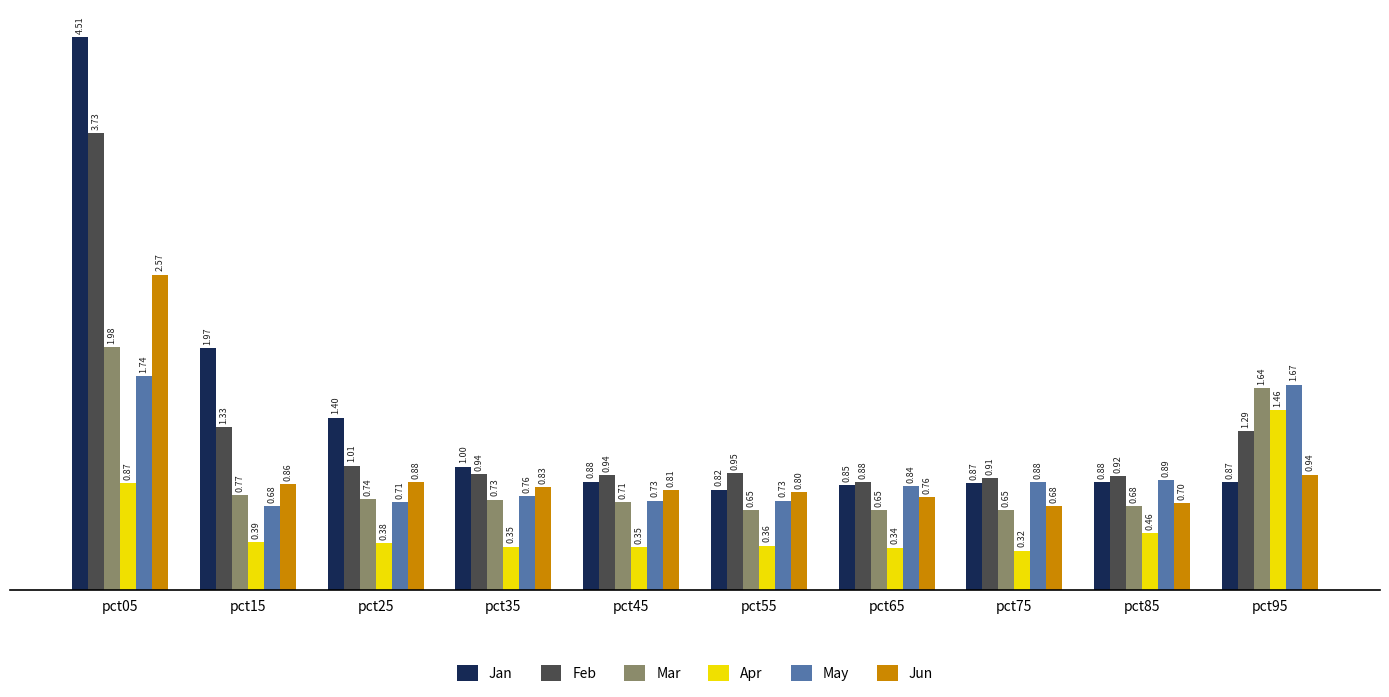

The Feb series shows 1.0 at pct25. True or false?

True